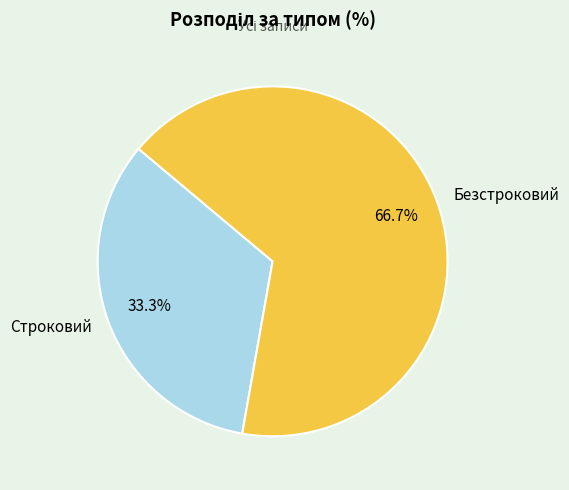

Rank the categories by value from highest to lowest.

Безстроковий, Строковий